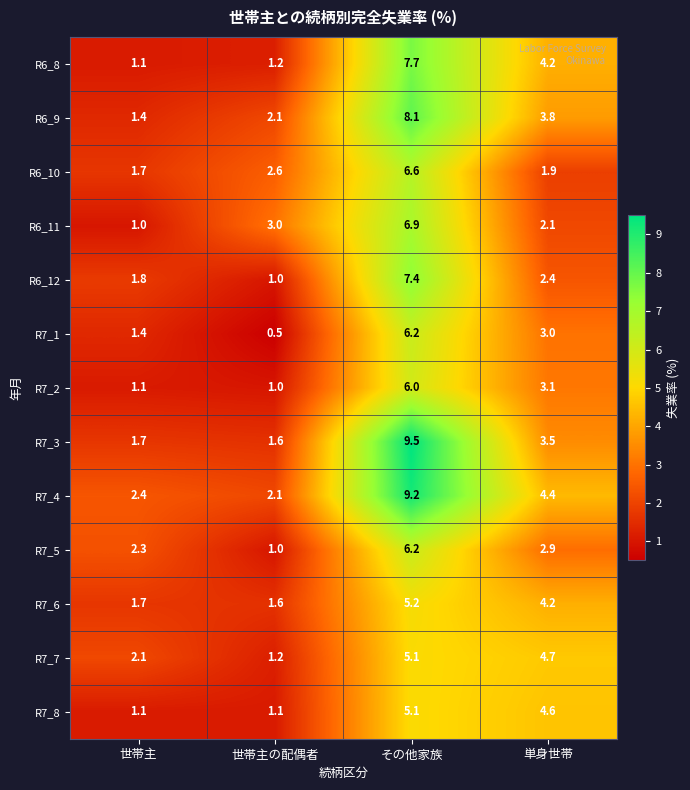

What is the minimum value shown in the chart?

0.5